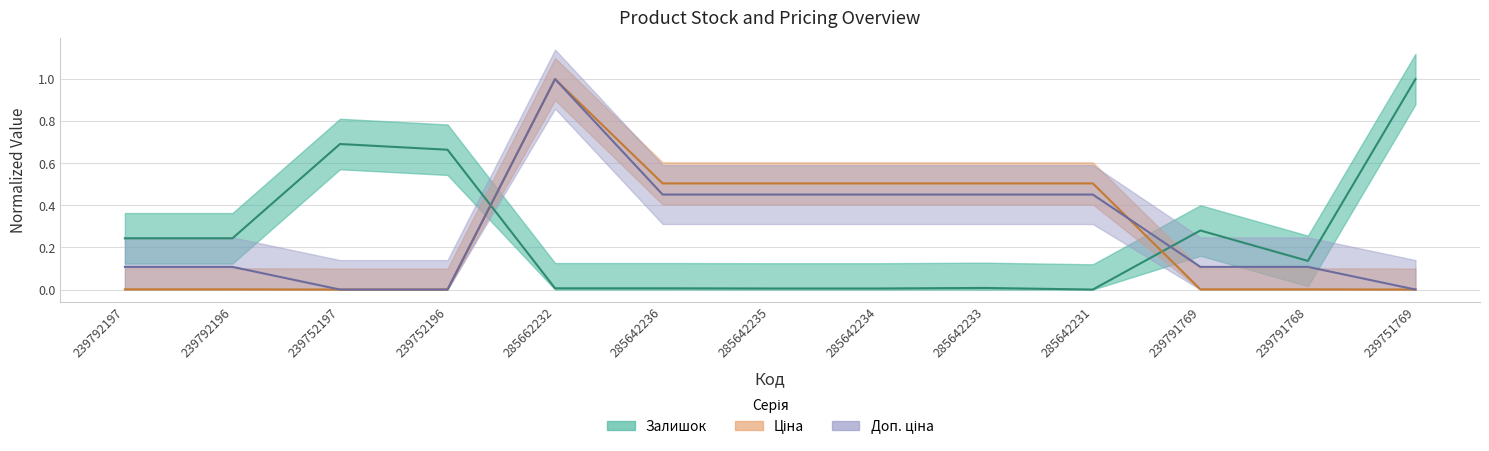

List the series in order of their peak value, highest first.

Залишок, Ціна, Доп. ціна